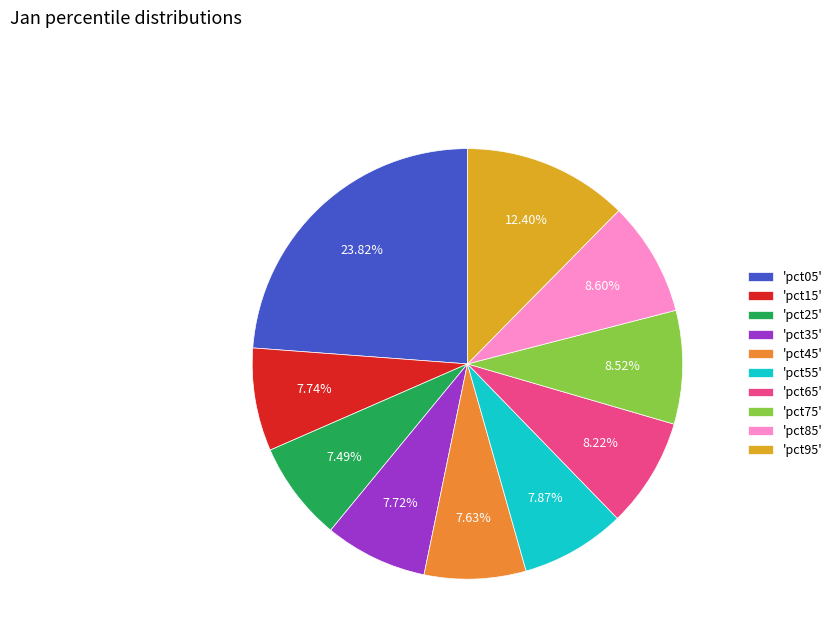

Combined, do 'pct75' and 'pct55' account for over 50%?

No